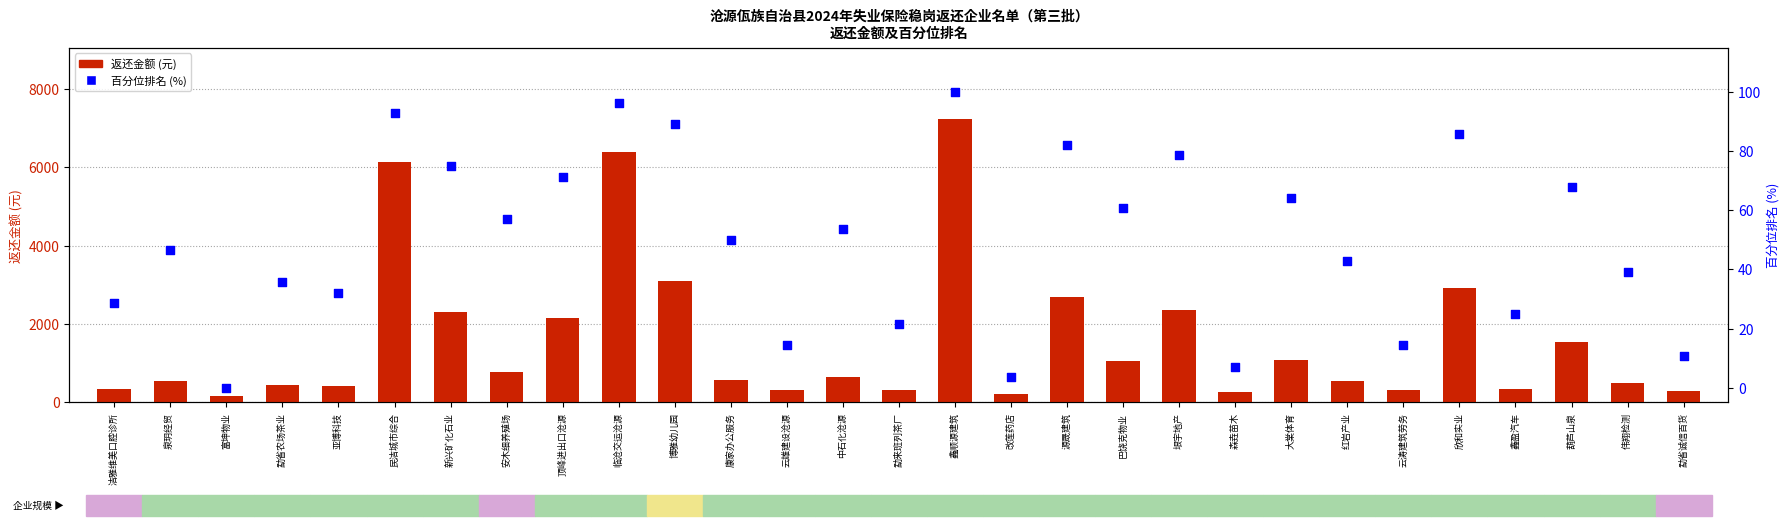

Which series reaches the minimum Y coordinate?

百分位排名(%)